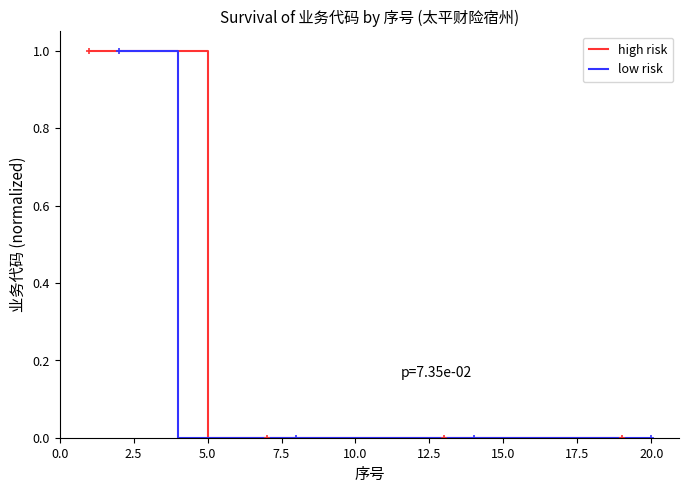

List the series in order of their overall mean, highest first.

high risk, low risk